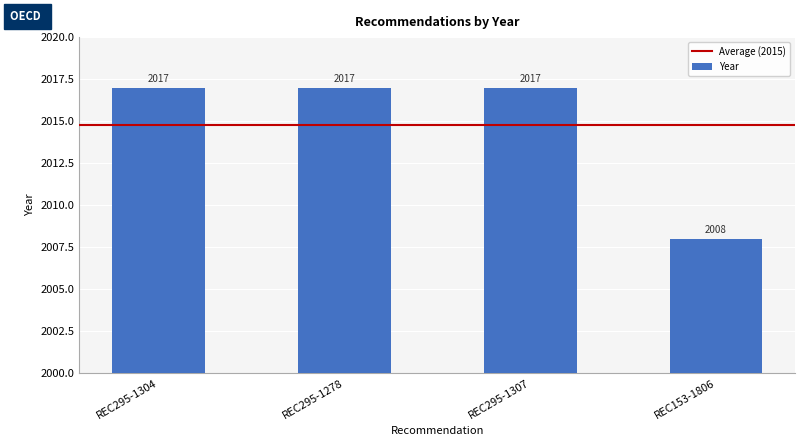

What is the change in value from REC295-1304 to REC153-1806?

-9